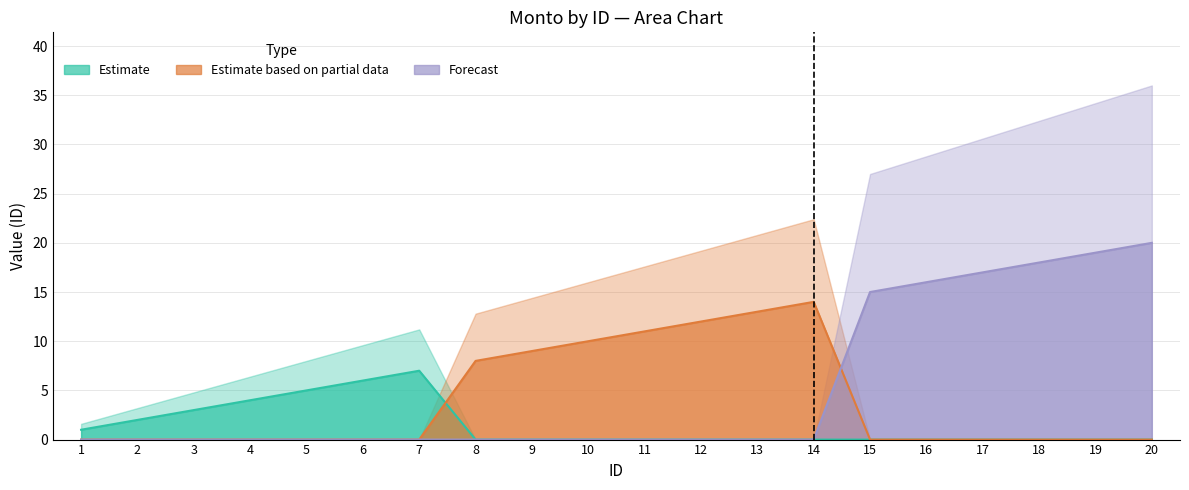

At how many categories does at least one series exceed 13?

7